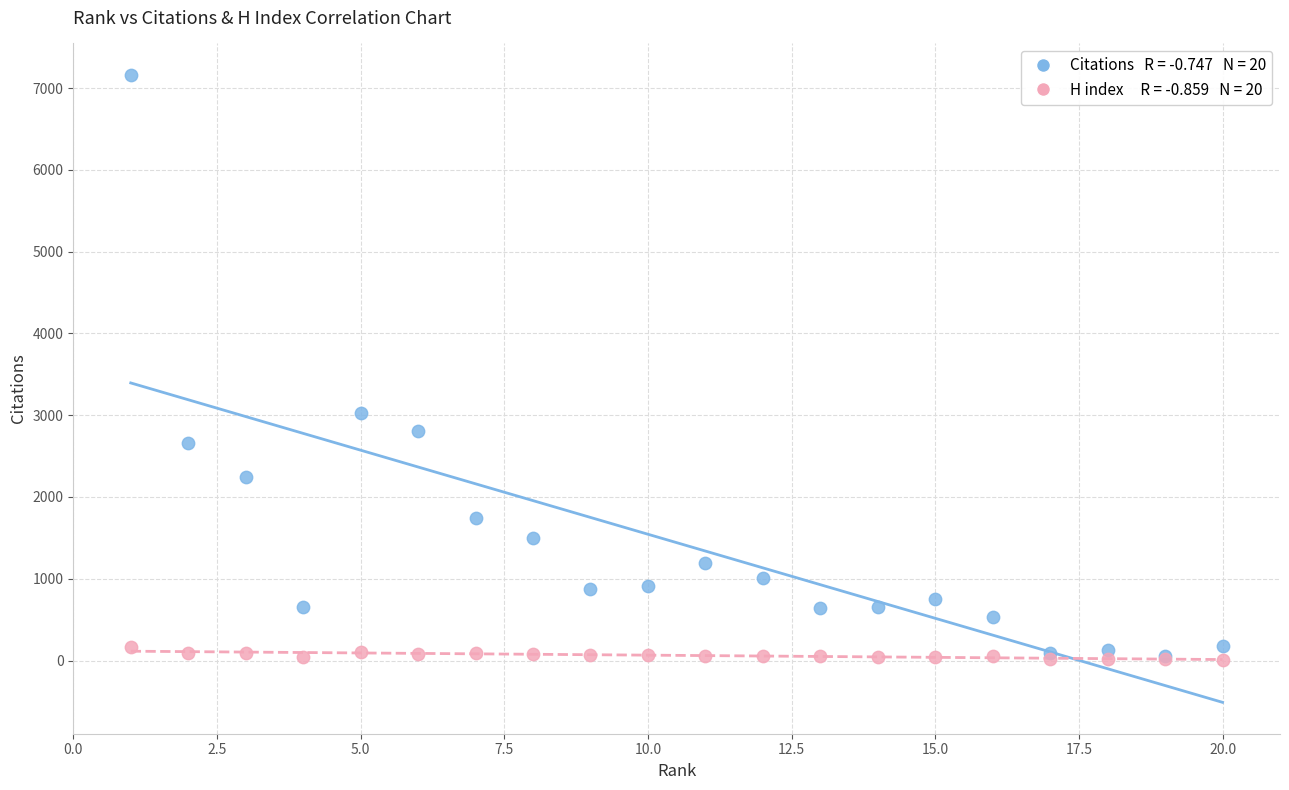

Across all series, what Y value is closest to 3583?

3031